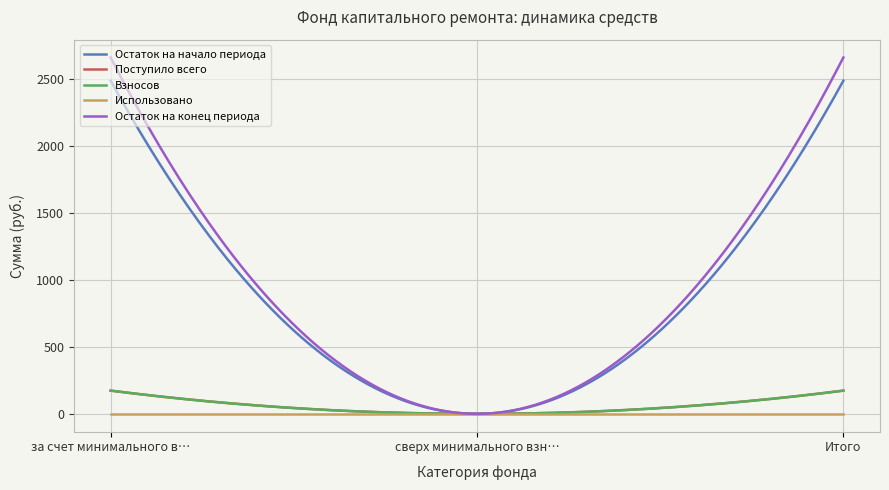

List the labels in order of Поступило всего value, smallest first.

сверх минимального взноса, за счет минимального взноса, Итого